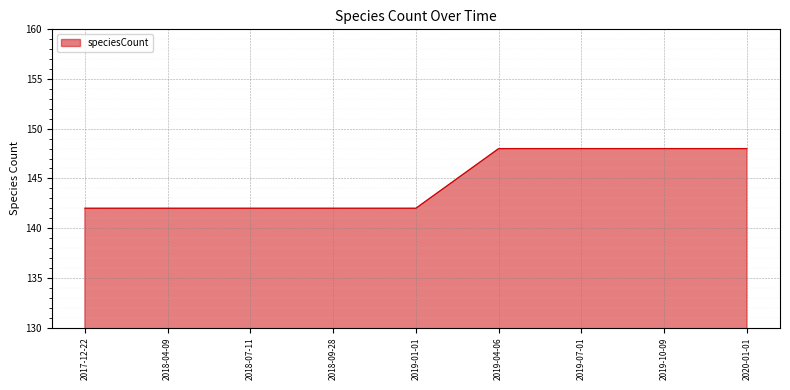

Reading left to right, what are all the values shown in this chart?

142	142	142	142	142	148	148	148	148